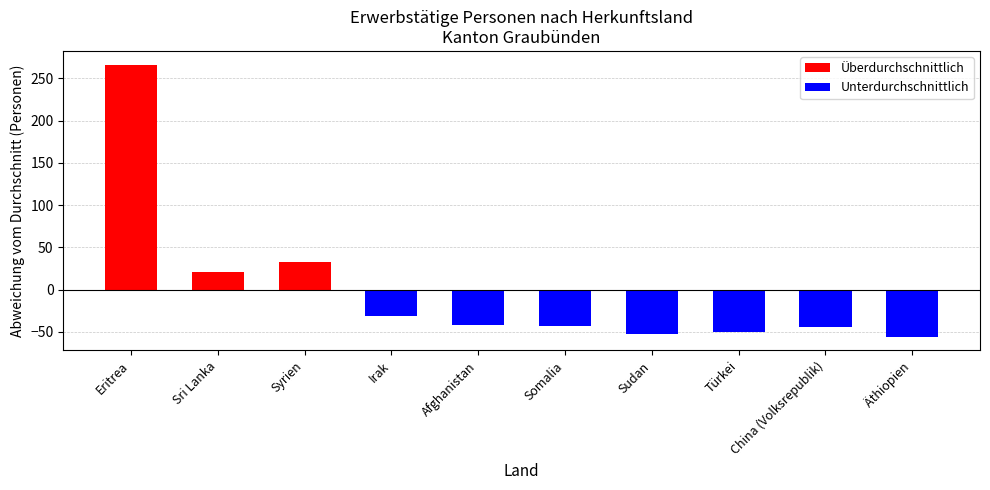

What is the value of the 1st bar from the left?

266.2